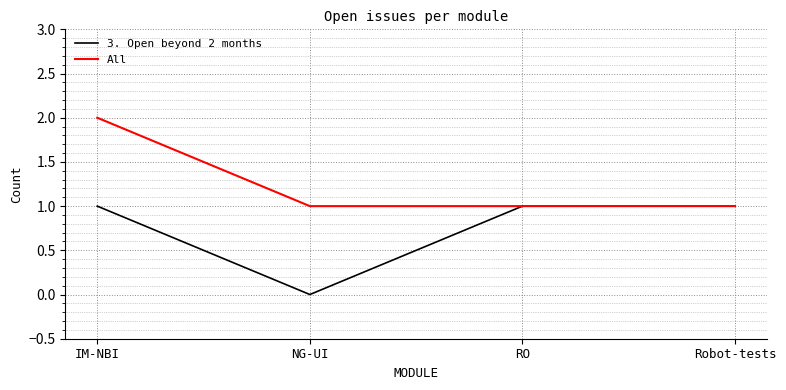

Is this an area chart (filled region under the line)?

No